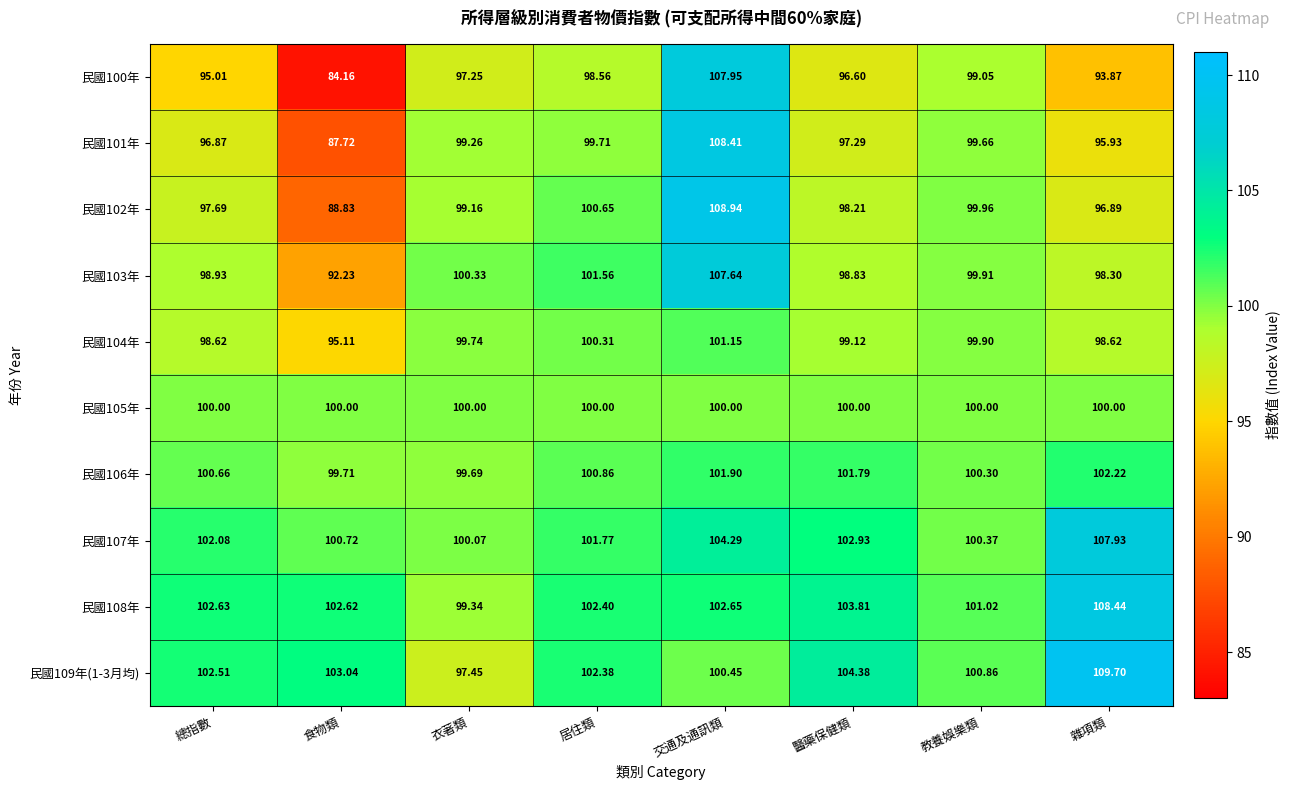

What is the total value across all series at 總指數?

995.0